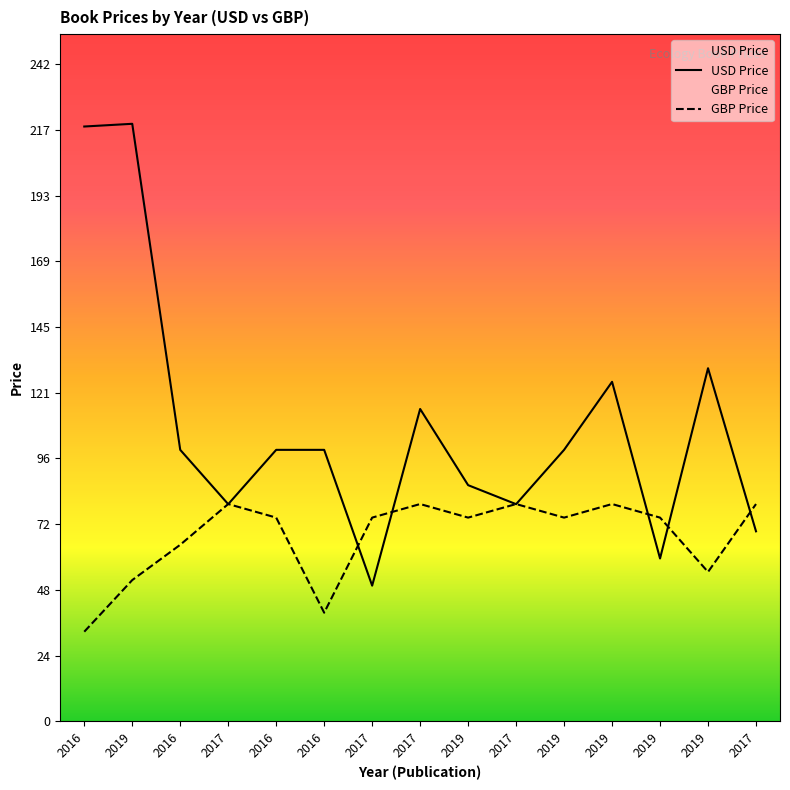

What value does the USD Price series have at 2019?

60.0